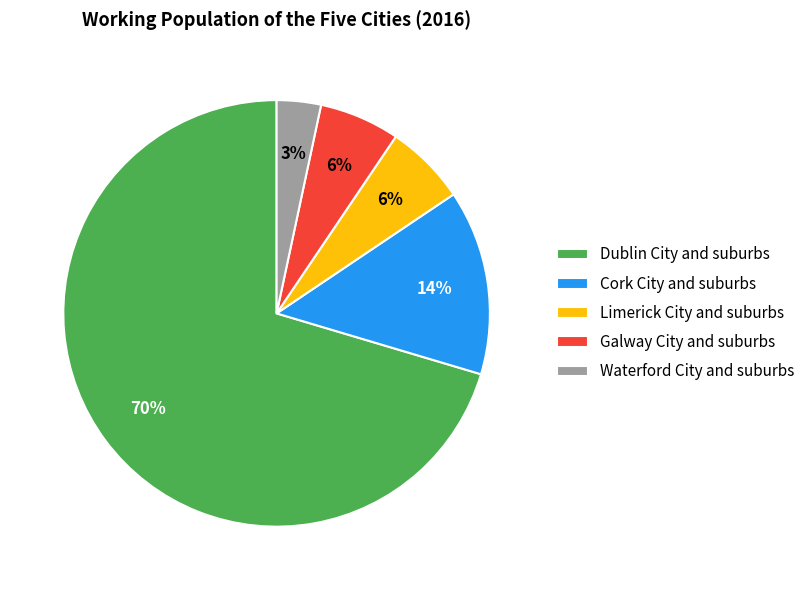

Which has a higher value, Limerick City and suburbs or Waterford City and suburbs?

Limerick City and suburbs